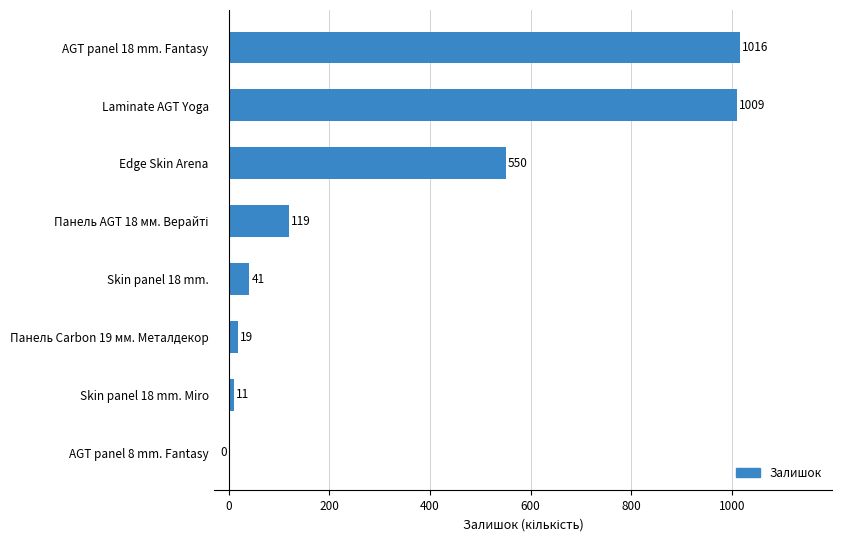

What is the sum of all values?

2765